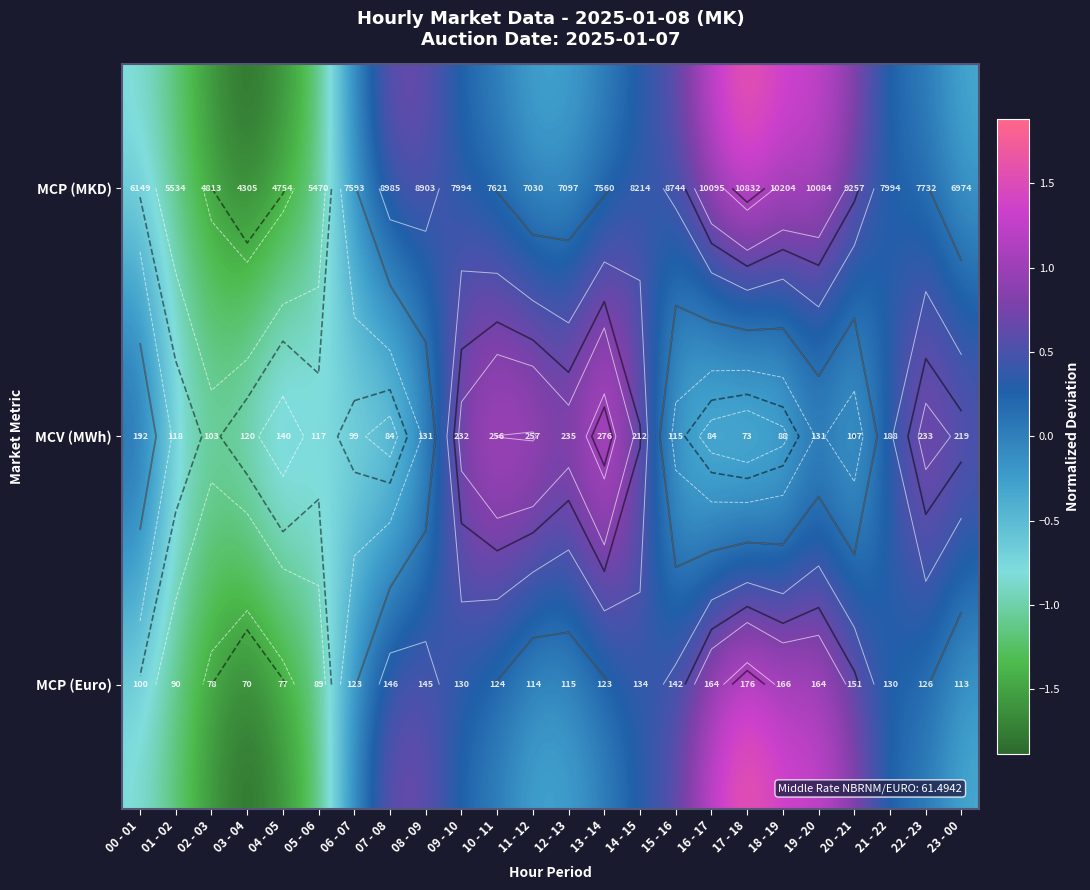

At how many categories does at least one series exceed 1?

10